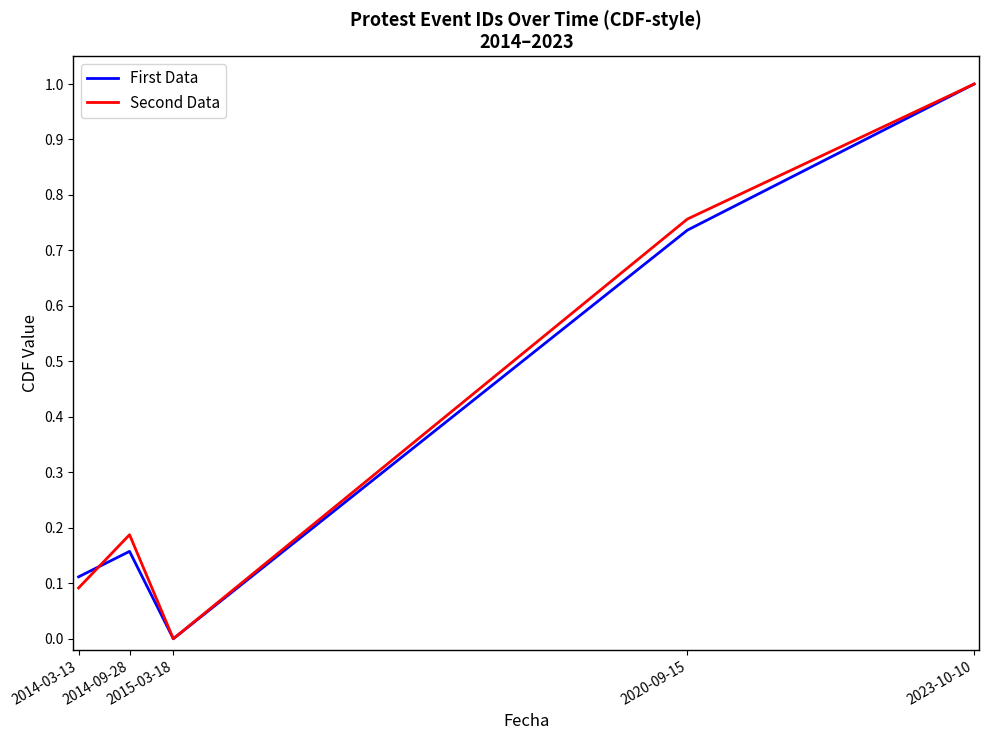

What is the maximum value for Second Data?

1.0